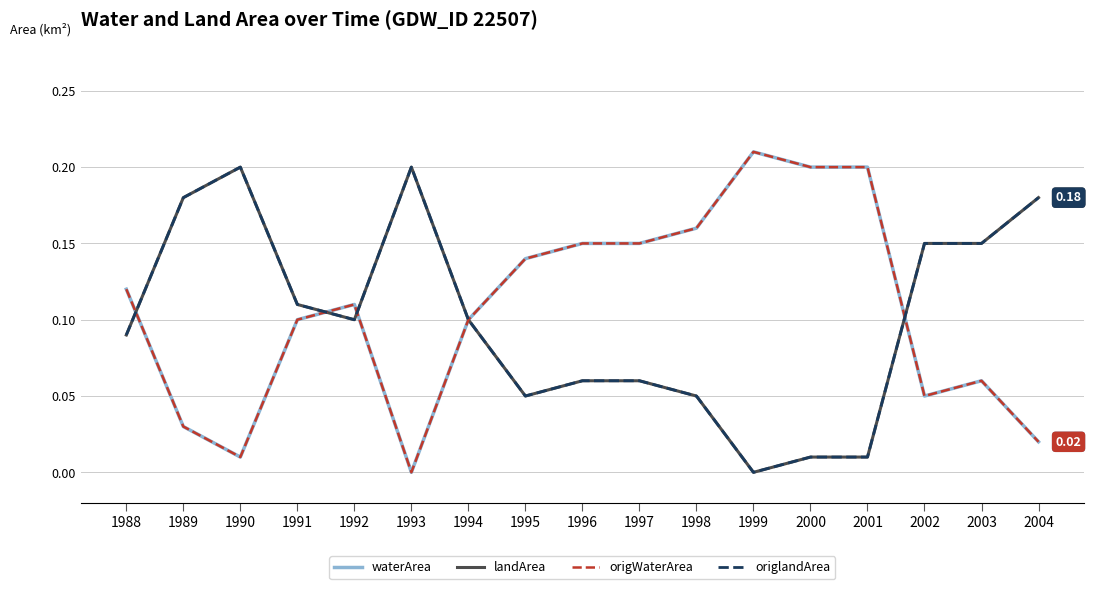

Reading right to left, what are all the values shown in this chart?

waterArea: 0.0	0.1	0.1	0.2	0.2	0.2	0.2	0.1	0.1	0.1	0.1	0.0	0.1	0.1	0.0	0.0	0.1
landArea: 0.2	0.1	0.1	0.0	0.0	0.0	0.1	0.1	0.1	0.1	0.1	0.2	0.1	0.1	0.2	0.2	0.1
origWaterArea: 0.0	0.1	0.1	0.2	0.2	0.2	0.2	0.1	0.1	0.1	0.1	0.0	0.1	0.1	0.0	0.0	0.1
origlandArea: 0.2	0.1	0.1	0.0	0.0	0.0	0.1	0.1	0.1	0.1	0.1	0.2	0.1	0.1	0.2	0.2	0.1